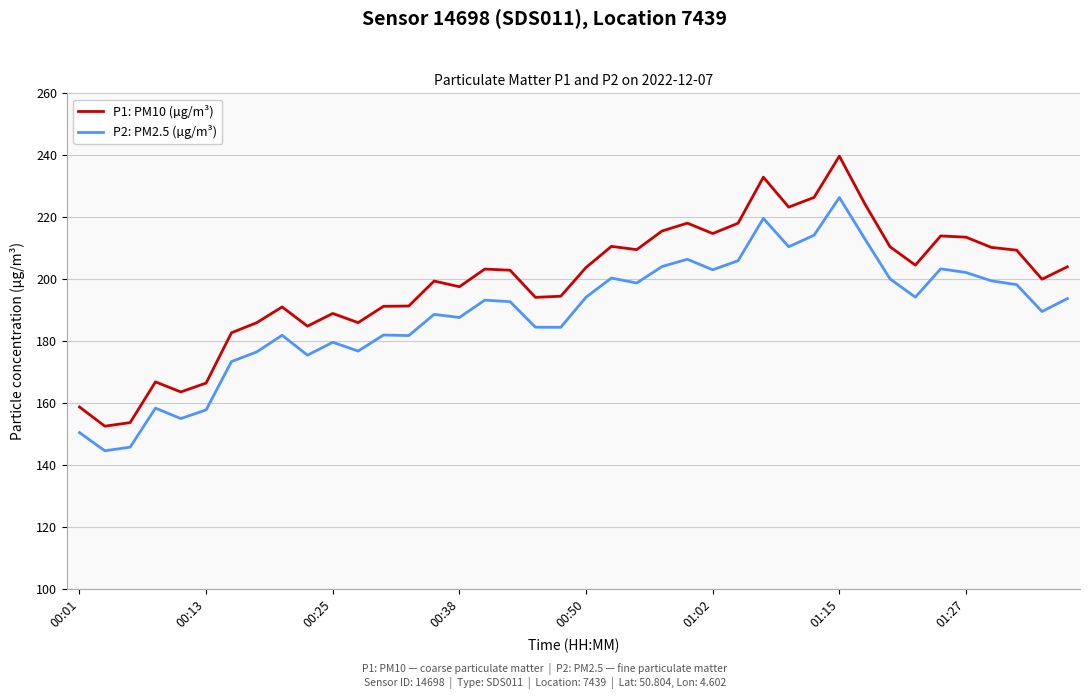

Rank the series by their average value, from lowest to highest.

P2: PM2.5 (µg/m³), P1: PM10 (µg/m³)